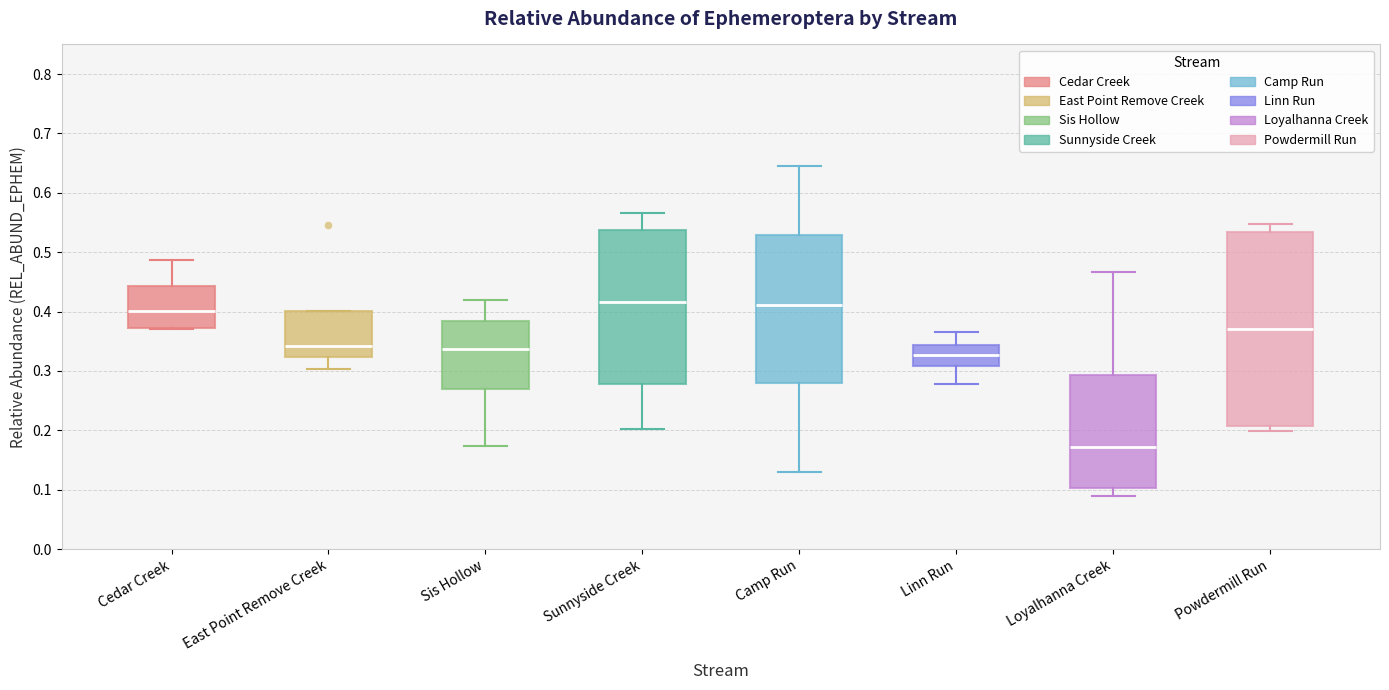

Reading left to right, transcribe this box plot: for each box, give where its median line is, the range the box spans, and where its two whiskers end, as read against the y-axis. The values are not printed on the chart, so give them approximately, as read against the axis.

Cedar Creek: median 0.40, box 0.37 to 0.44, whiskers 0.37 to 0.49
East Point Remove Creek: median 0.34, box 0.32 to 0.40, whiskers 0.30 to 0.40
Sis Hollow: median 0.34, box 0.27 to 0.38, whiskers 0.17 to 0.42
Sunnyside Creek: median 0.42, box 0.28 to 0.54, whiskers 0.20 to 0.57
Camp Run: median 0.41, box 0.28 to 0.53, whiskers 0.13 to 0.65
Linn Run: median 0.33, box 0.31 to 0.34, whiskers 0.28 to 0.37
Loyalhanna Creek: median 0.17, box 0.10 to 0.29, whiskers 0.09 to 0.47
Powdermill Run: median 0.37, box 0.21 to 0.53, whiskers 0.20 to 0.55